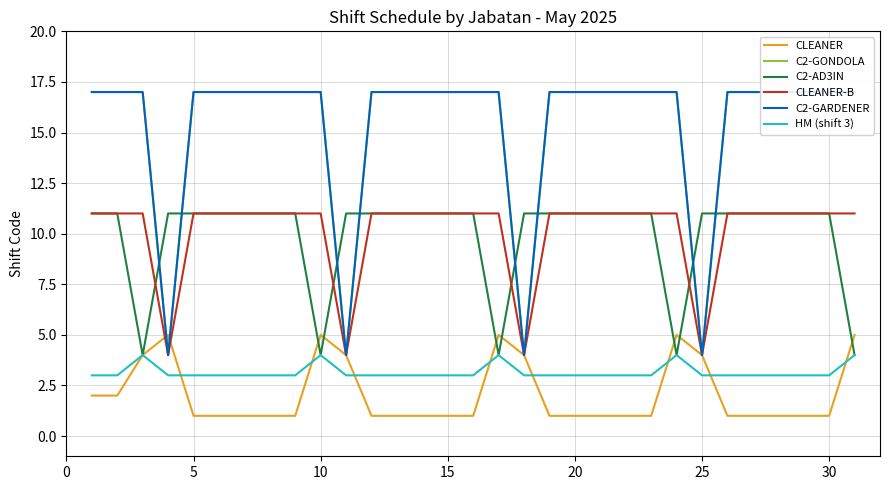

What is the maximum value for CLEANER?

5